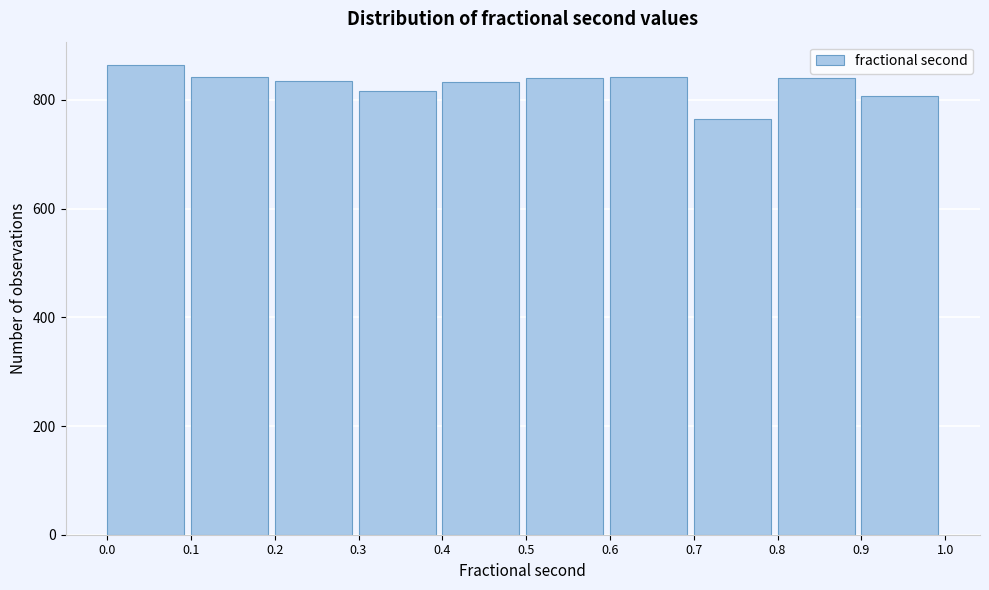

Reading left to right, transcribe this chart: for each bar, give the range it covers on the x-axis and its height. The values are not printed on the chart, so give them approximately, as read against the axis.

0.0 to 0.1: 860
0.1 to 0.2: 840
0.2 to 0.3: 840
0.3 to 0.4: 820
0.4 to 0.5: 840
0.5 to 0.6: 840
0.6 to 0.7: 840
0.7 to 0.8: 760
0.8 to 0.9: 840
0.9 to 1.0: 800